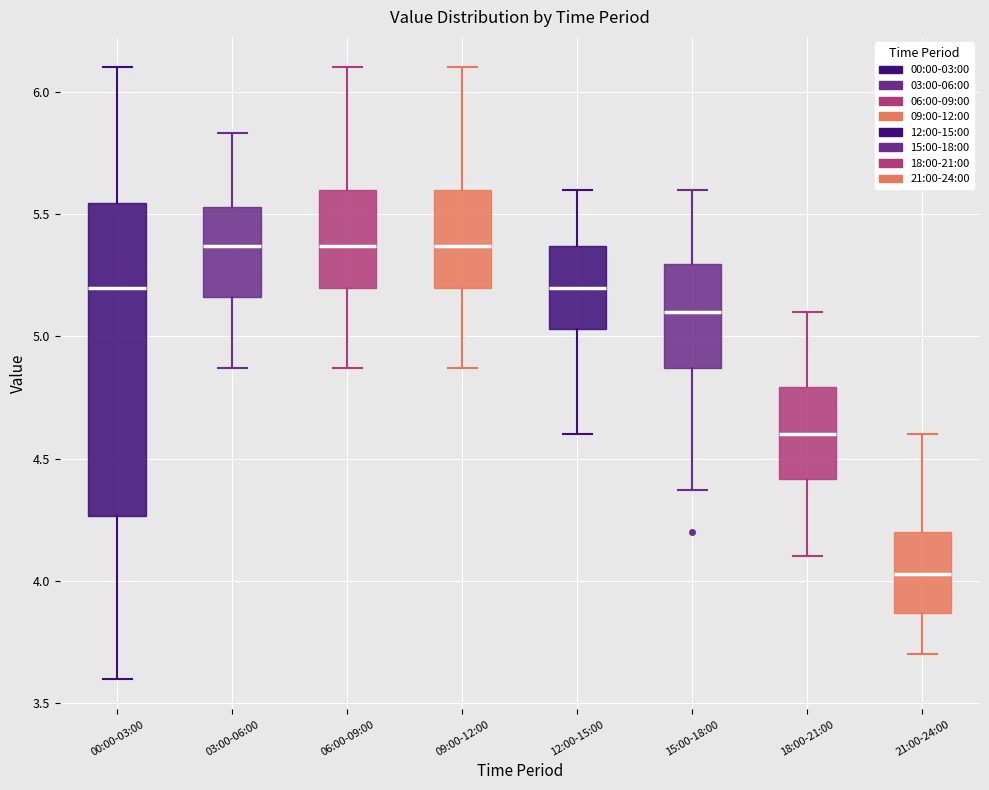

Which box has the lowest median line?

21:00-24:00